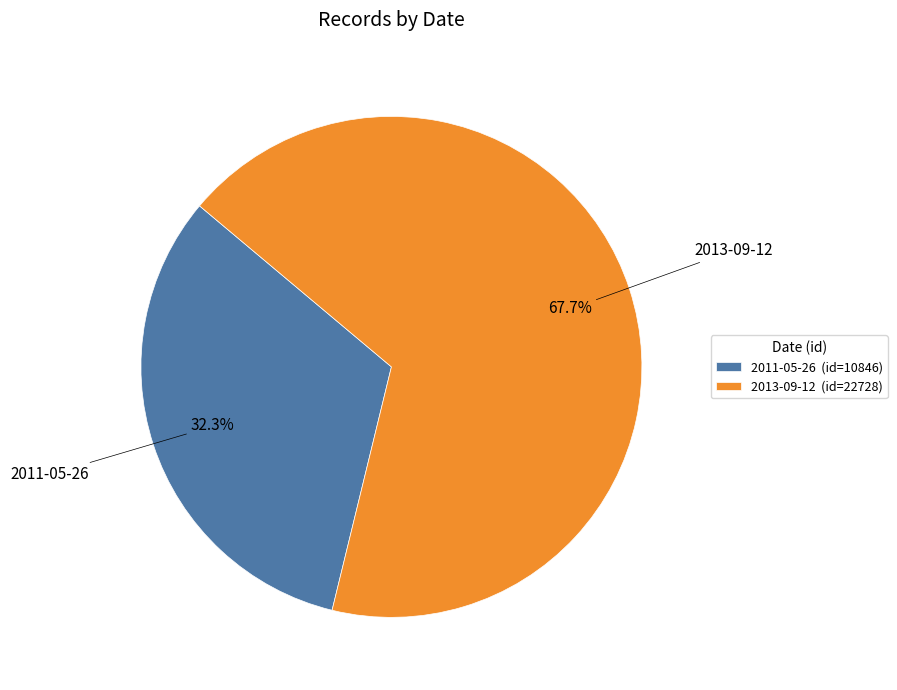

Does 2013-09-12 account for over 50% of the chart?

Yes